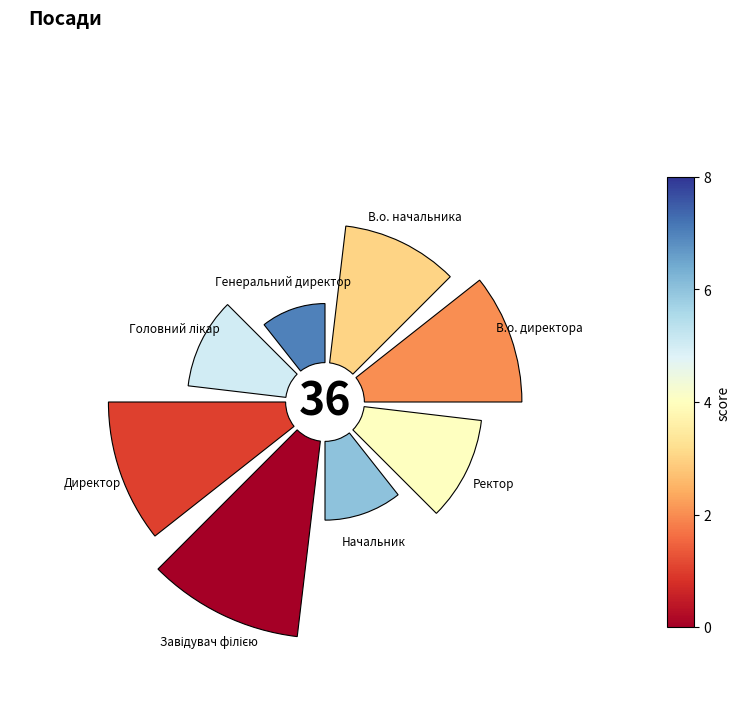

Is there a majority slice in this chart?

No